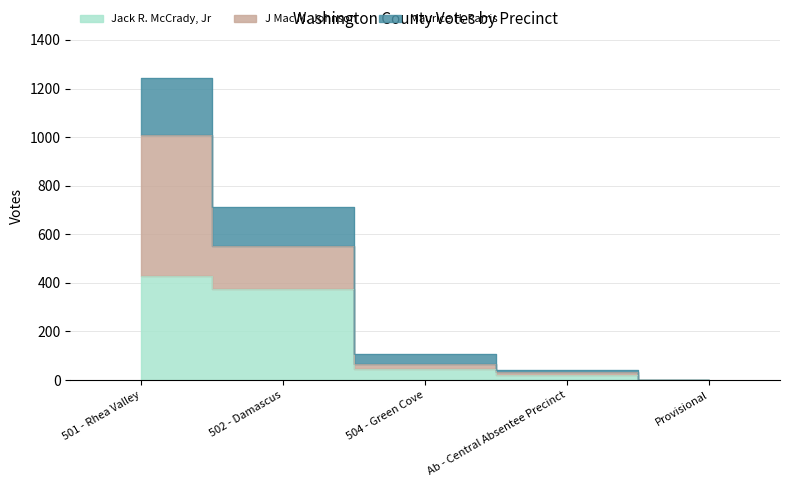

Which category has the lowest value across all series?

Provisional